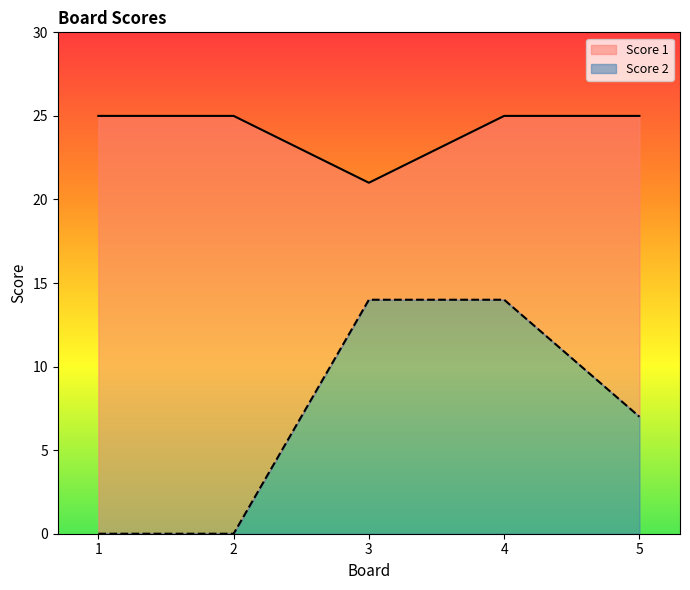

Where is Score 2 nearest to the value 7?

5